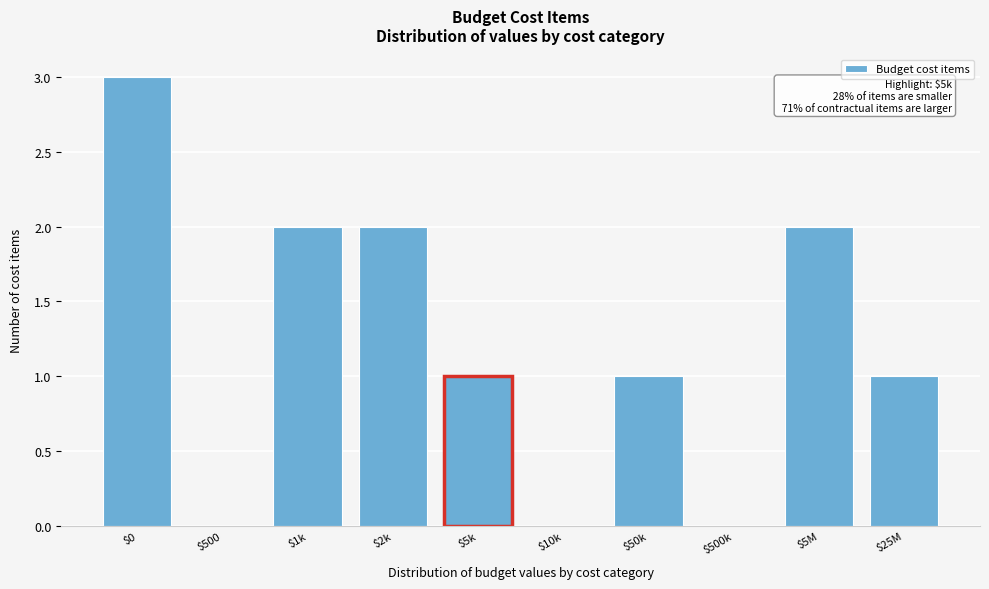

What is the sum of all values?

12